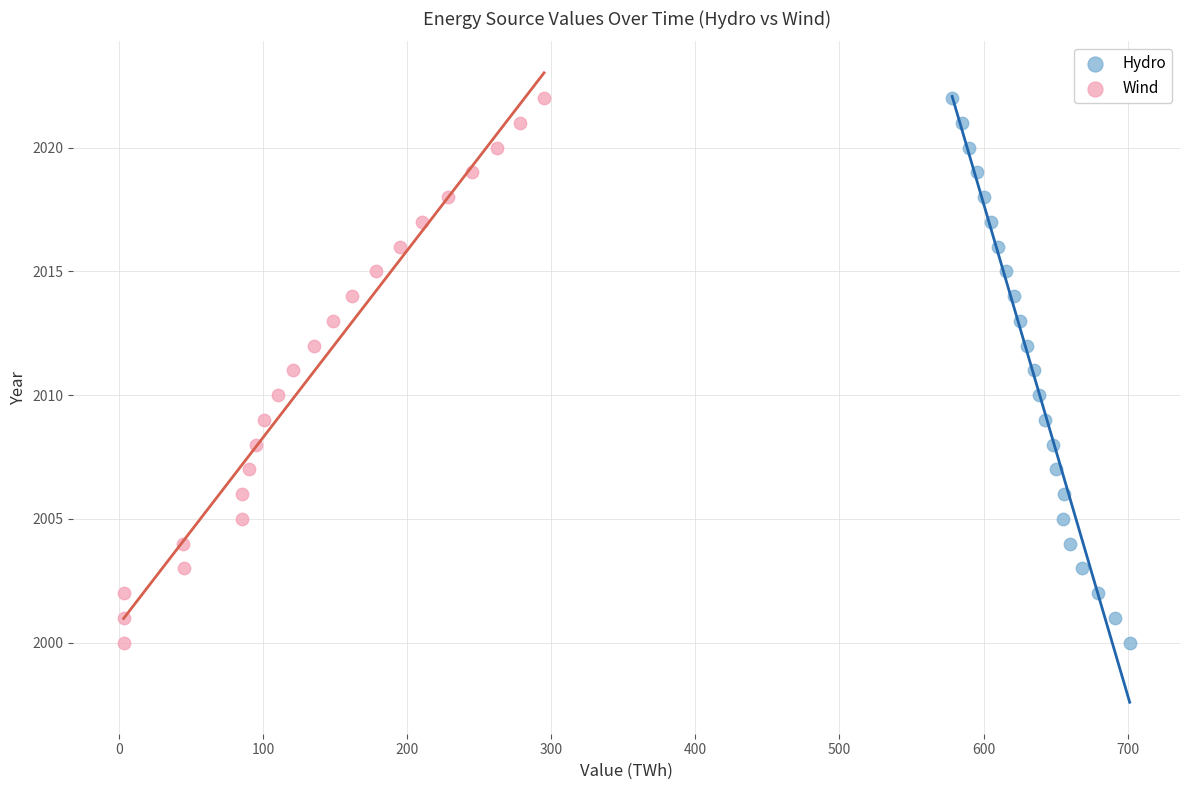

What are all the series names shown in the legend?

Hydro, Wind